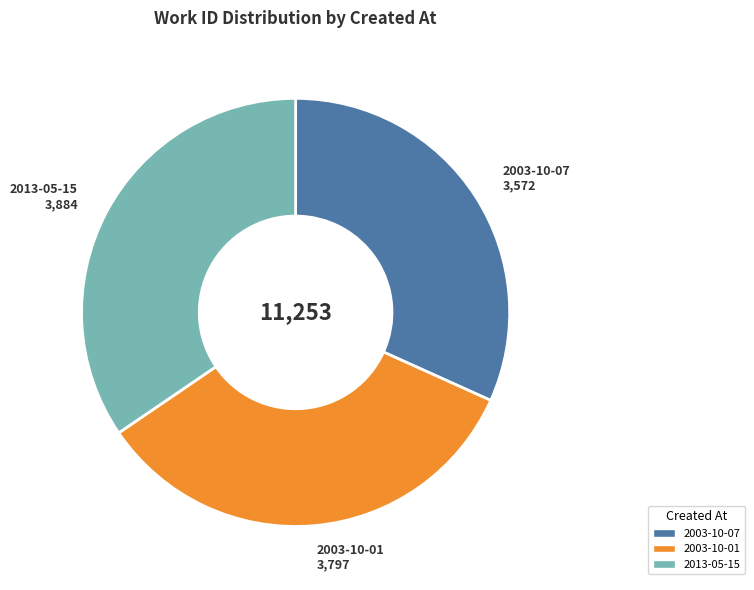

The 2003-10-07 slice represents 21% of the pie. True or false?

False